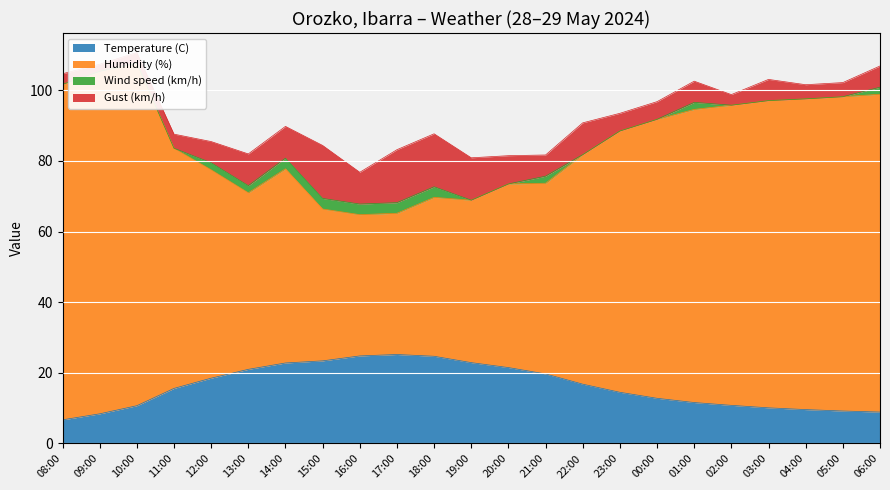

The Temperature (C) series shows 10.1 at 03:00. True or false?

True